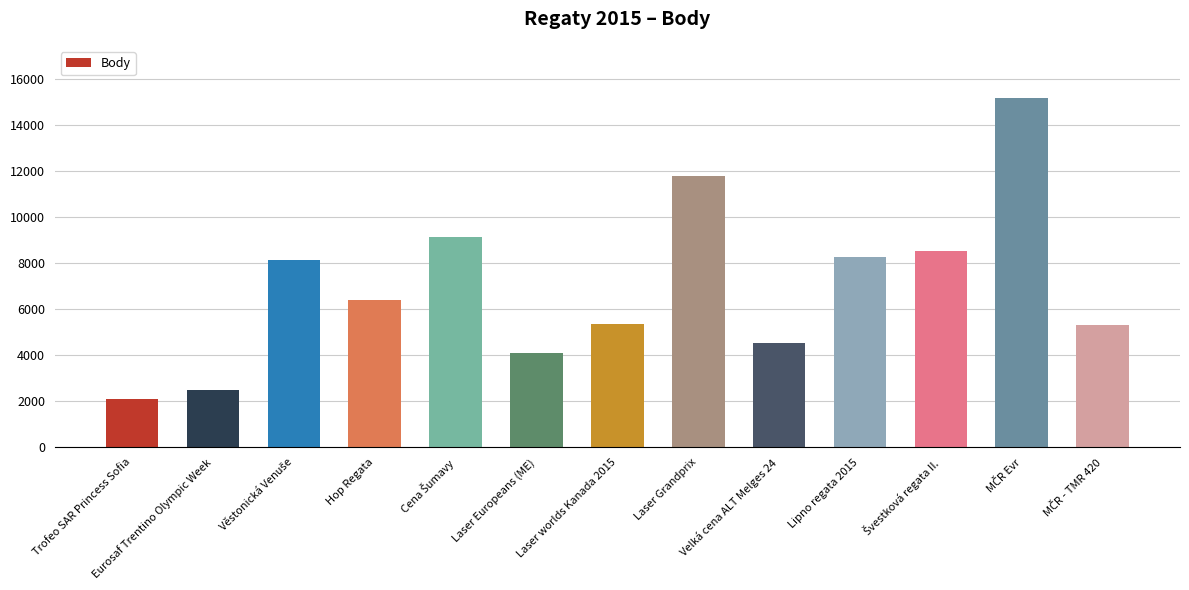

Read the value at Eurosaf Trentino Olympic Week, to the nearest 50.

2500